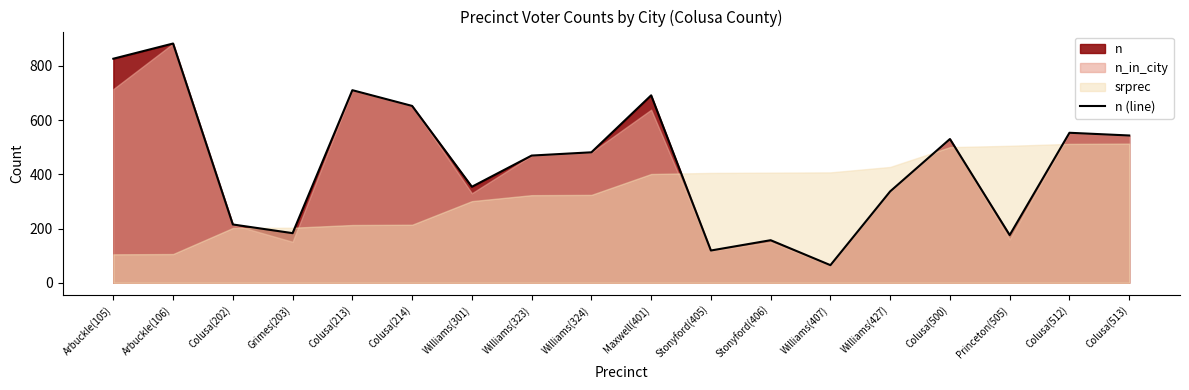

What is the label of the 18th point from the left?

Colusa(513)